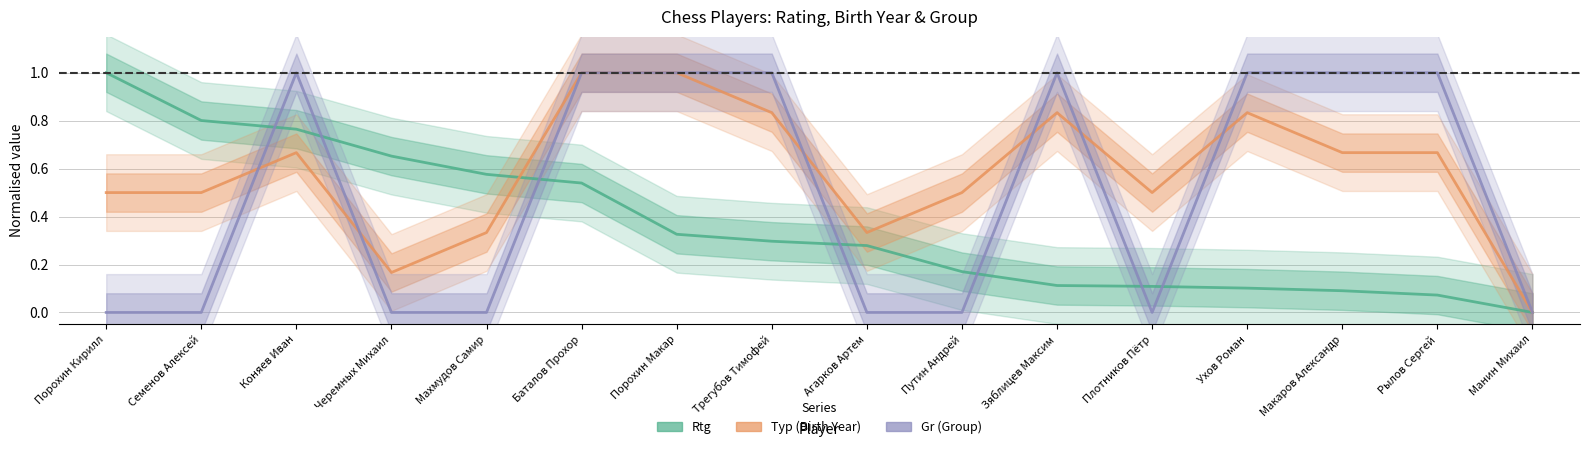

Count the Typ values in the range 0 to 1.

16